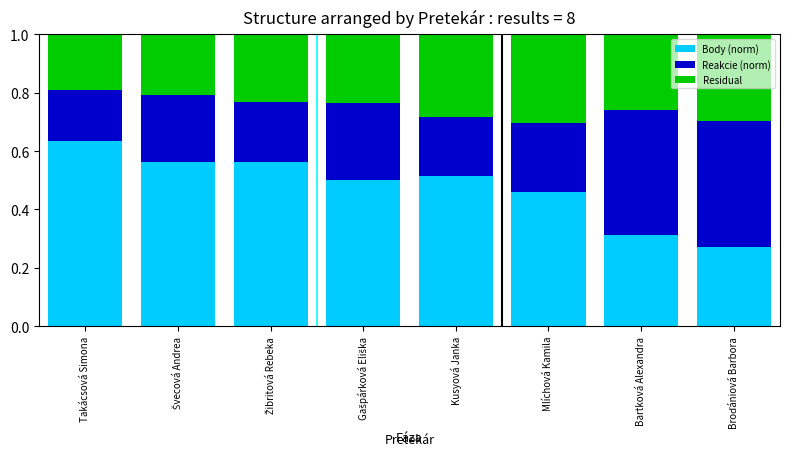

What is the total value across all series at Mlíchová Kamila?

1.0